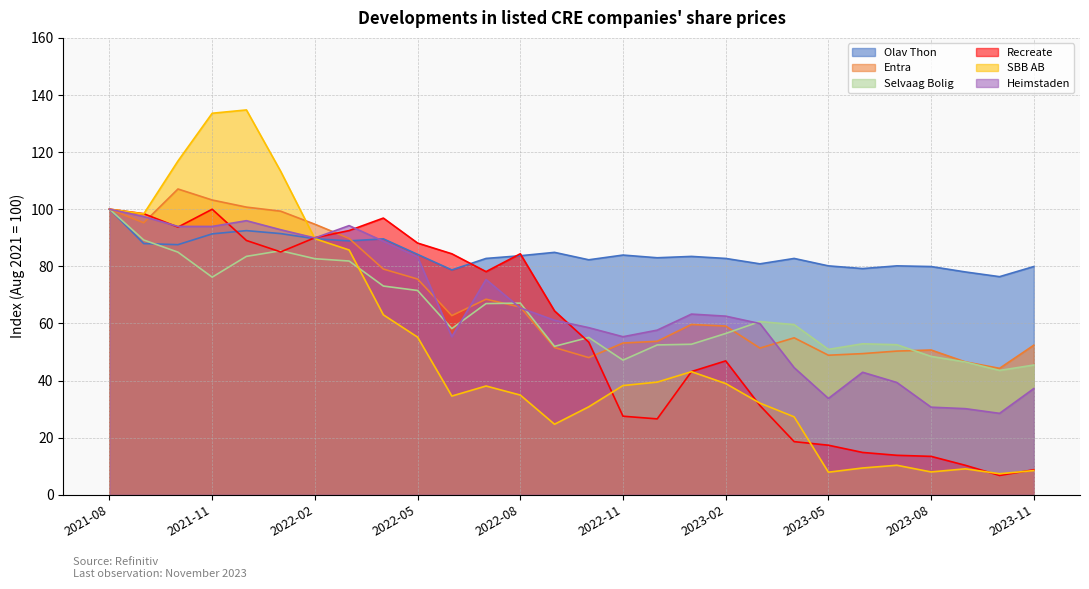

What is the label of the 18th point from the right?

2022-06